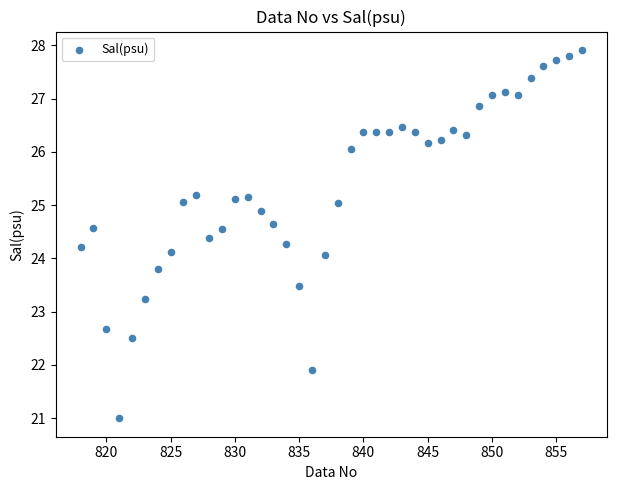

What is the range of Y values (max minus min)?

6.9